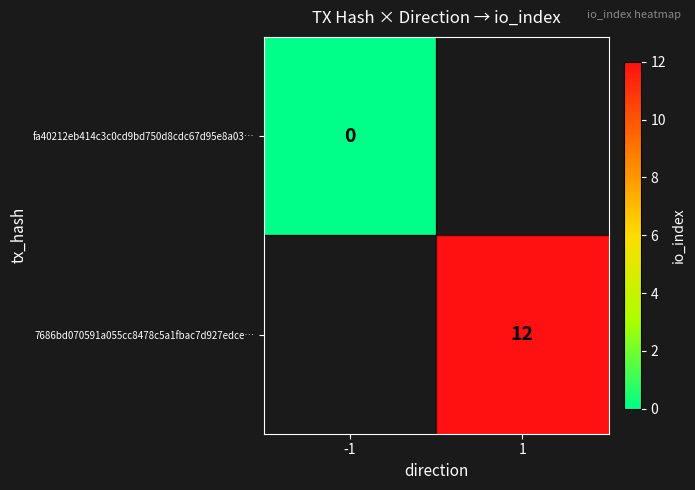

The value of fa40212eb414c3c0cd9bd750d8cdc67d95e8a03… at -1 is 0.0. True or false?

True